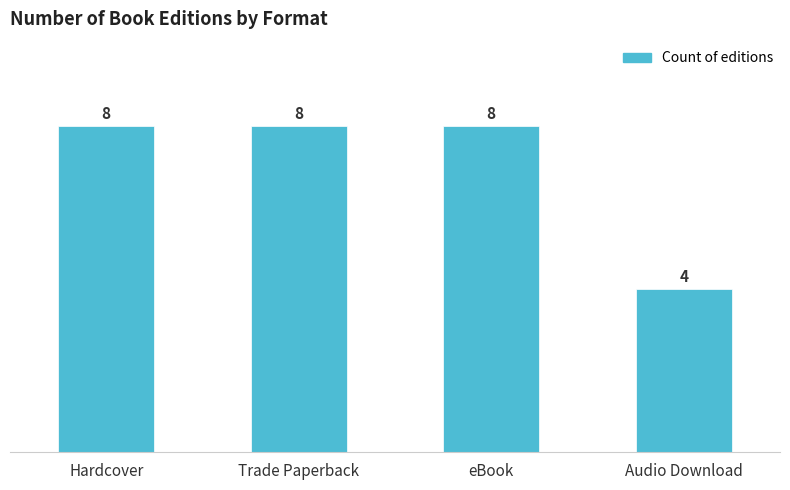

How many distinct data groups are displayed?

1